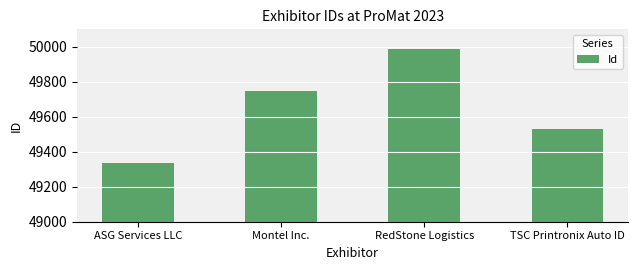

Read the value at TSC Printronix Auto ID, to the nearest 50.

49550